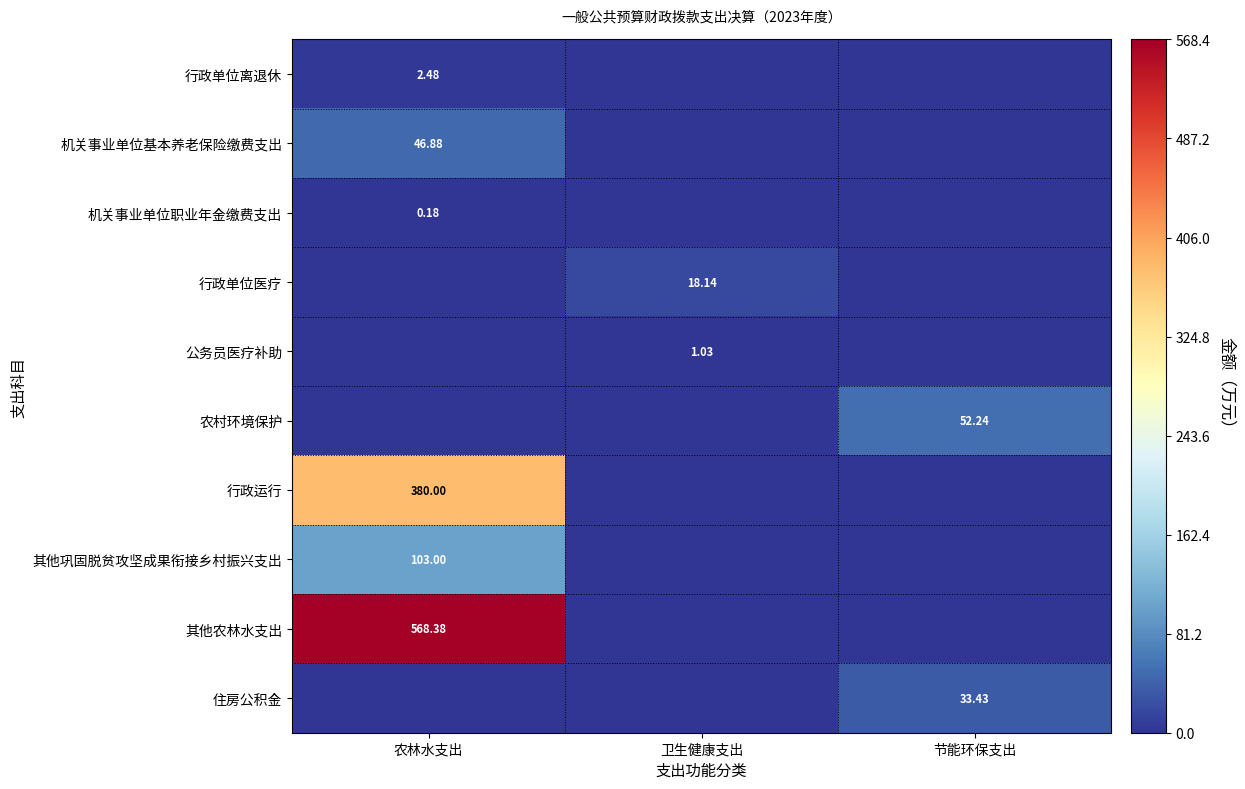

At which label does 行政运行 reach its minimum?

卫生健康支出